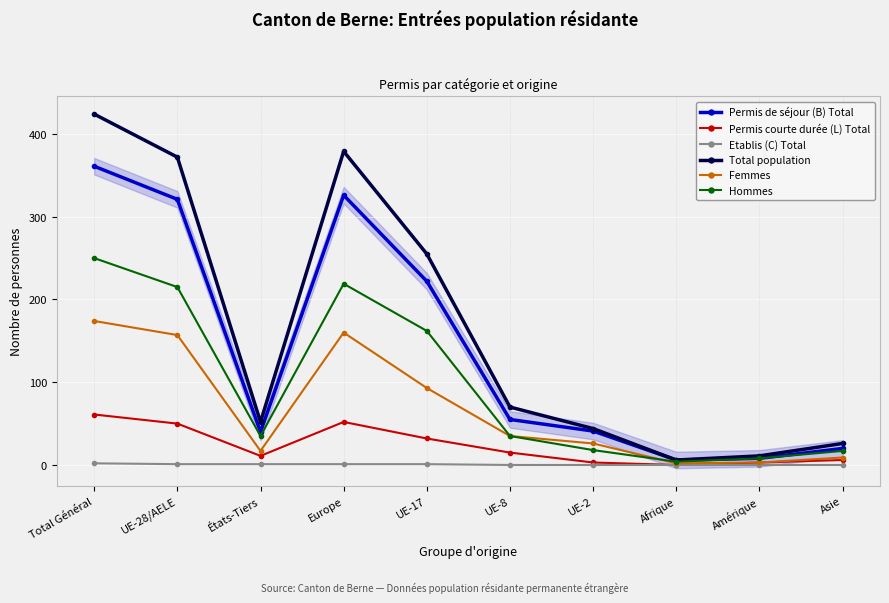

Reading left to right, transcribe all the data shown in this chart.

Permis de séjour (B) Total: Total Général=361	UE-28/AELE=321	États-Tiers=40	Europe=326	UE-17=222	UE-8=55	UE-2=41	Afrique=6	Amérique=8	Asie=20
Permis courte durée (L) Total: Total Général=61	UE-28/AELE=50	États-Tiers=11	Europe=52	UE-17=32	UE-8=15	UE-2=3	Afrique=0	Amérique=3	Asie=6
Etablis (C) Total: Total Général=2	UE-28/AELE=1	États-Tiers=1	Europe=1	UE-17=1	UE-8=0	UE-2=0	Afrique=0	Amérique=0	Asie=0
Total population: Total Général=424	UE-28/AELE=372	États-Tiers=52	Europe=379	UE-17=255	UE-8=70	UE-2=44	Afrique=6	Amérique=11	Asie=26
Femmes: Total Général=174	UE-28/AELE=157	États-Tiers=17	Europe=160	UE-17=93	UE-8=35	UE-2=26	Afrique=2	Amérique=3	Asie=9
Hommes: Total Général=250	UE-28/AELE=215	États-Tiers=35	Europe=219	UE-17=162	UE-8=35	UE-2=18	Afrique=4	Amérique=8	Asie=17